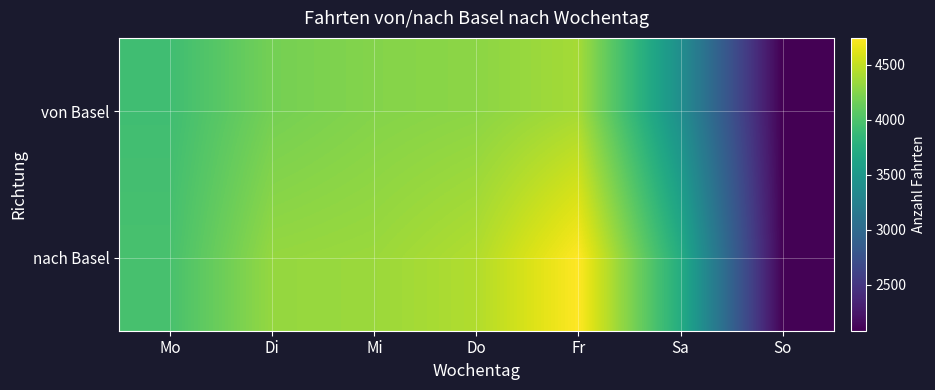

Reading left to right, list all the values displayed in this chart.

von Basel: Mo=3928	Di=4187	Mi=4252	Do=4285	Fr=4385	Sa=3400	So=2081
nach Basel: Mo=3974	Di=4322	Mi=4346	Do=4432	Fr=4744	Sa=3733	So=2095